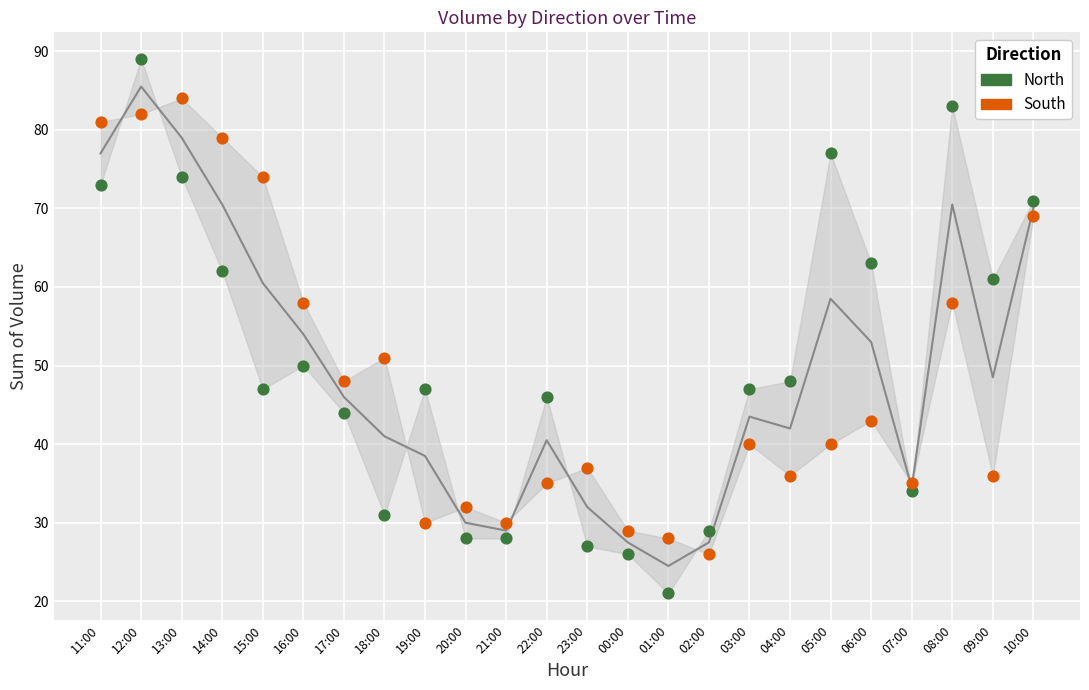

Which series contains the lowest Y value?

North